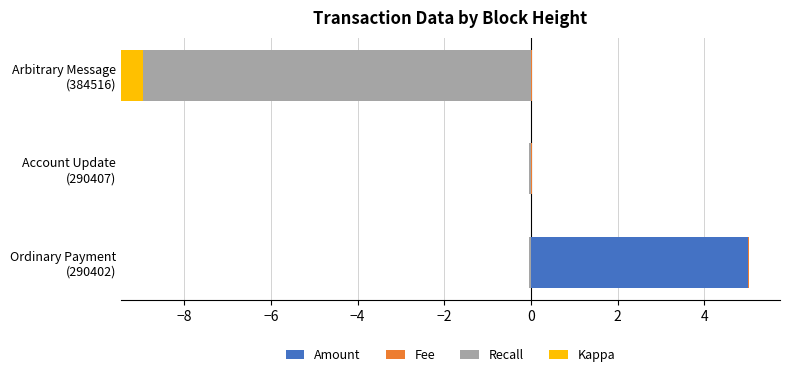

What is the sum of all Amount values?

5.0